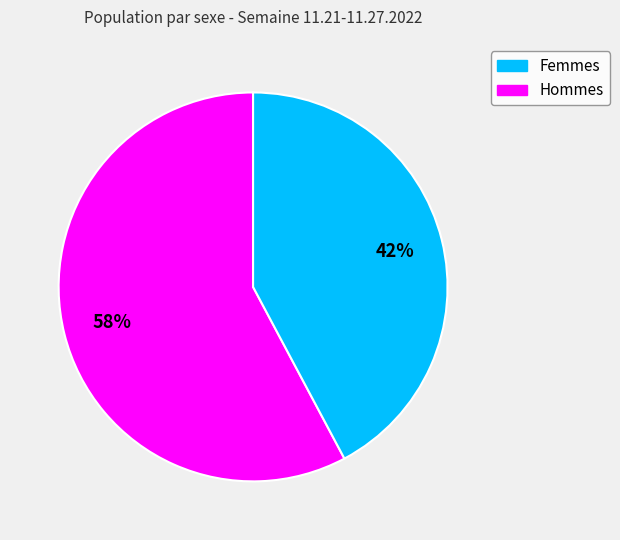

Count the number of slices in the pie.

2